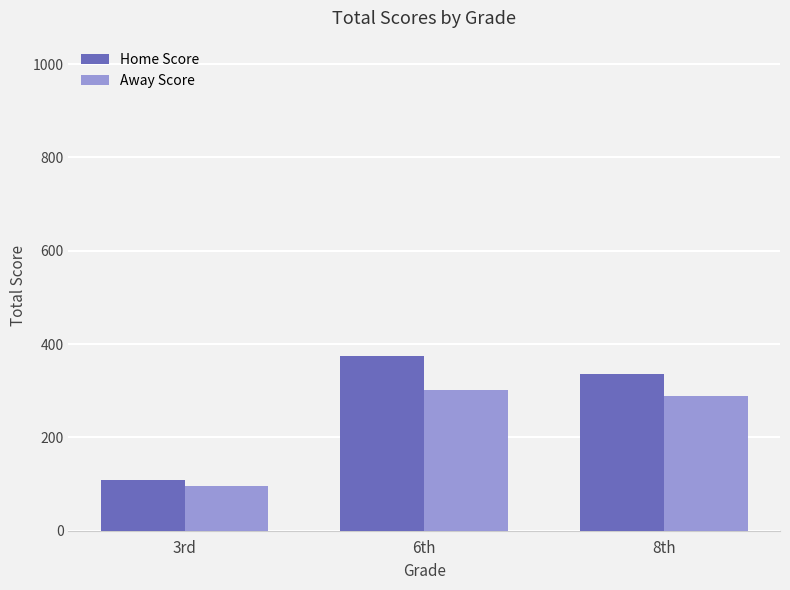

At which label is Away Score closest to 199?

8th